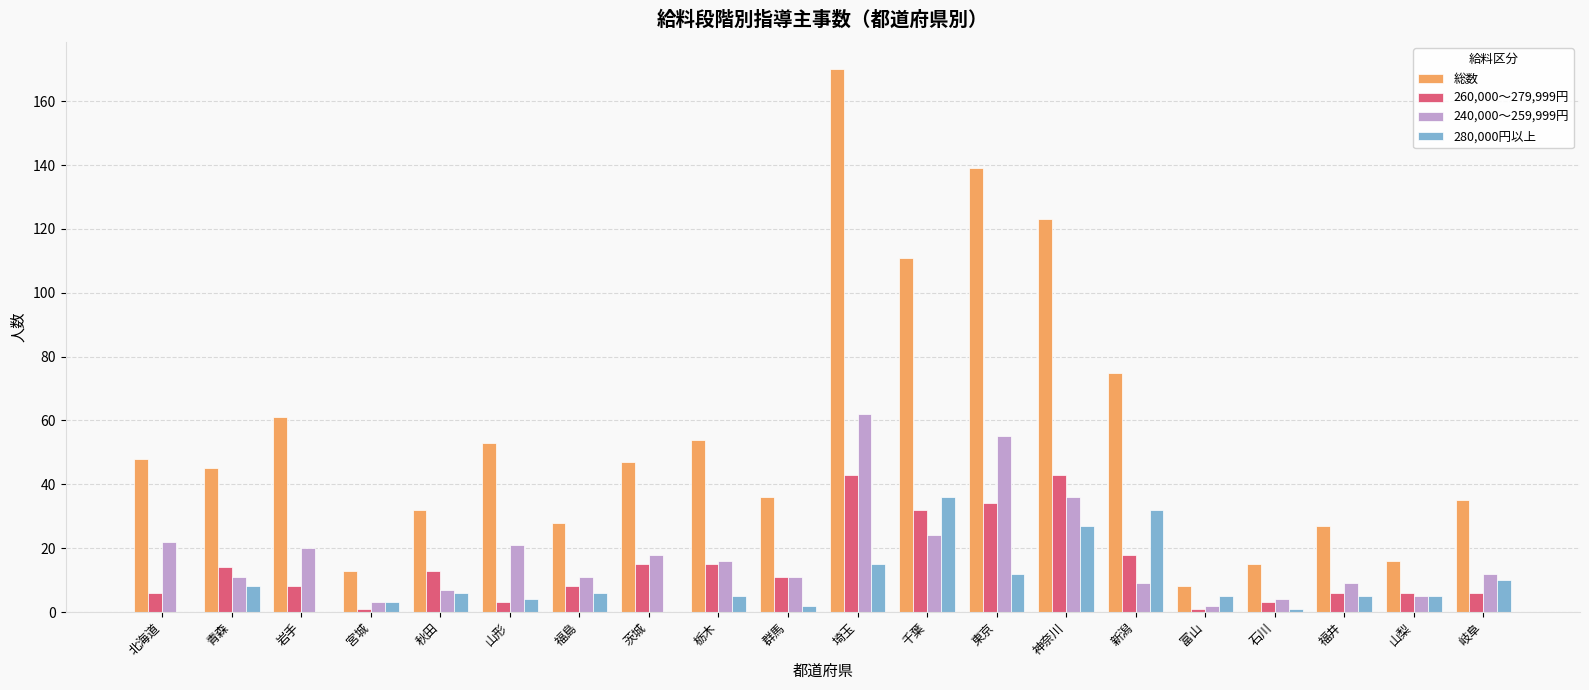

What is the sum of all 240,000～259,999円 values?

358